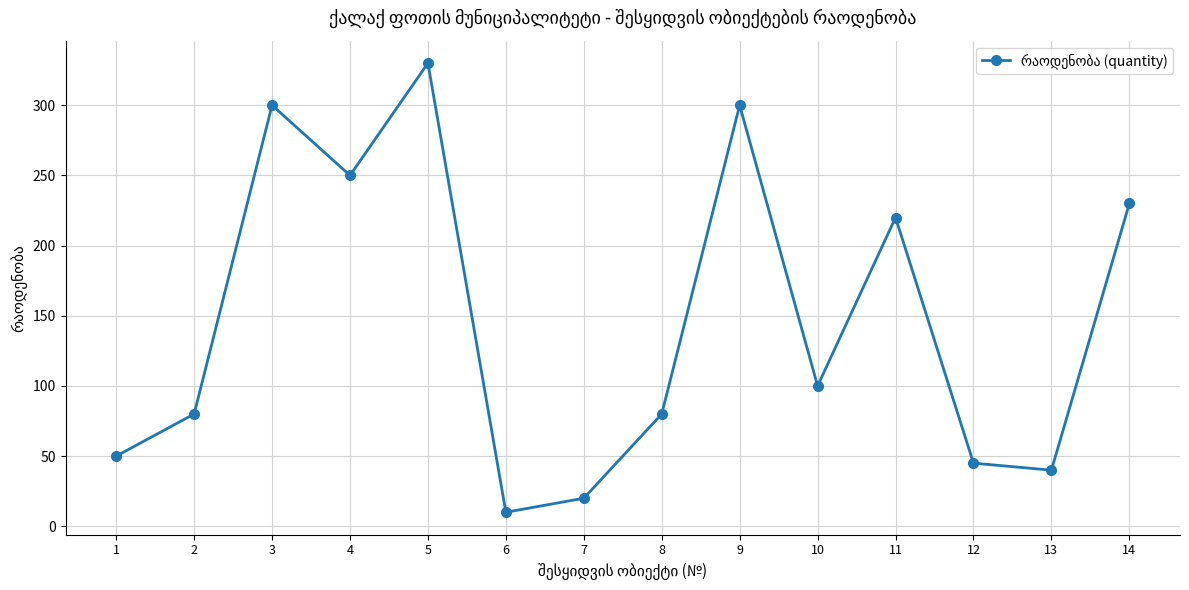

What is the greatest value displayed?

330